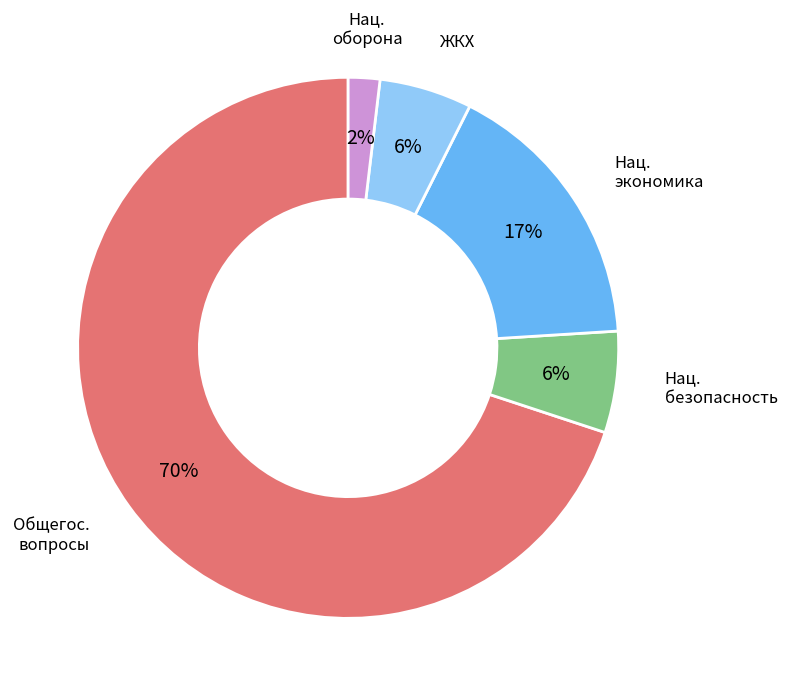

Is there any slice that represents more than half of the pie?

Yes